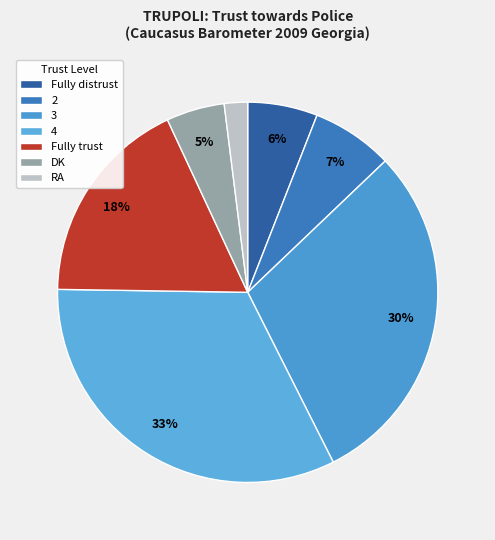

What portion of the pie excludes Fully trust?

82.2%